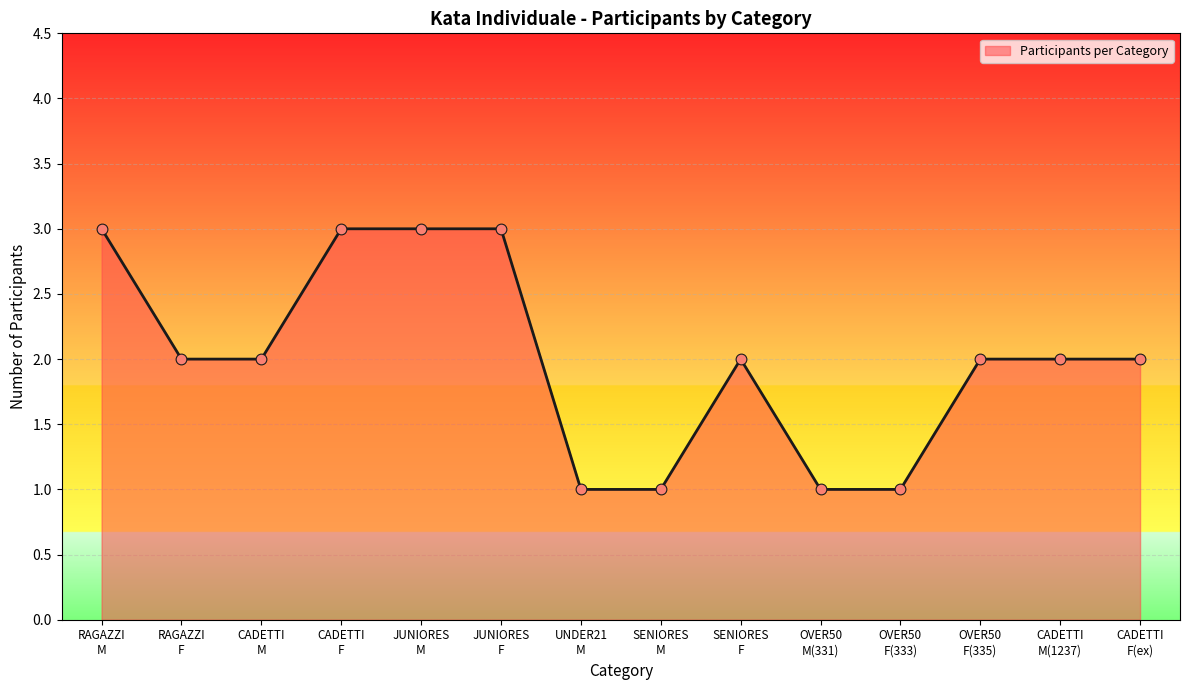

What is the greatest value displayed?

3